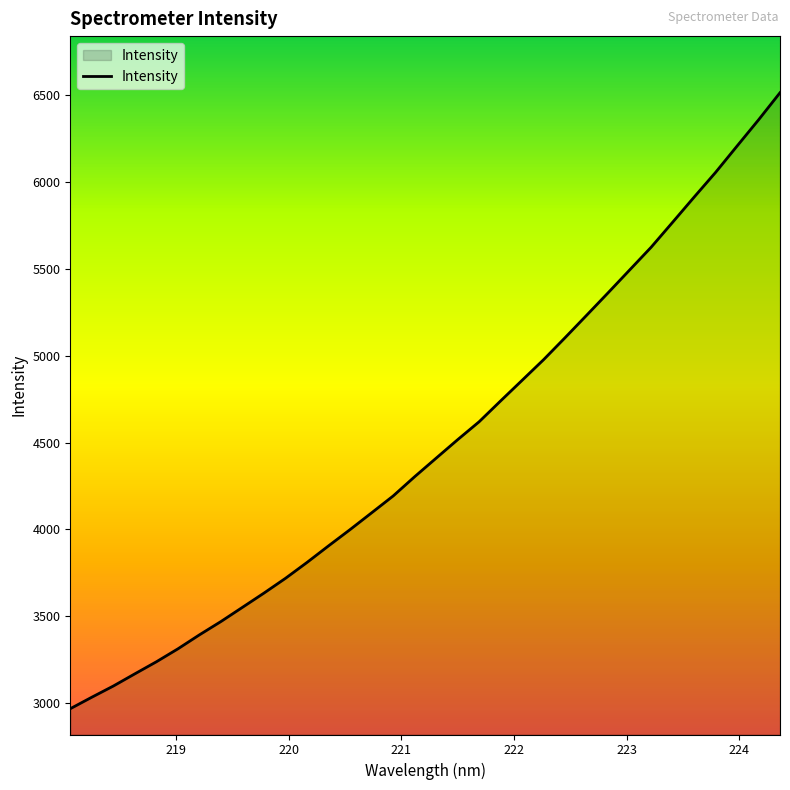

What is the smallest value displayed?

2968.9